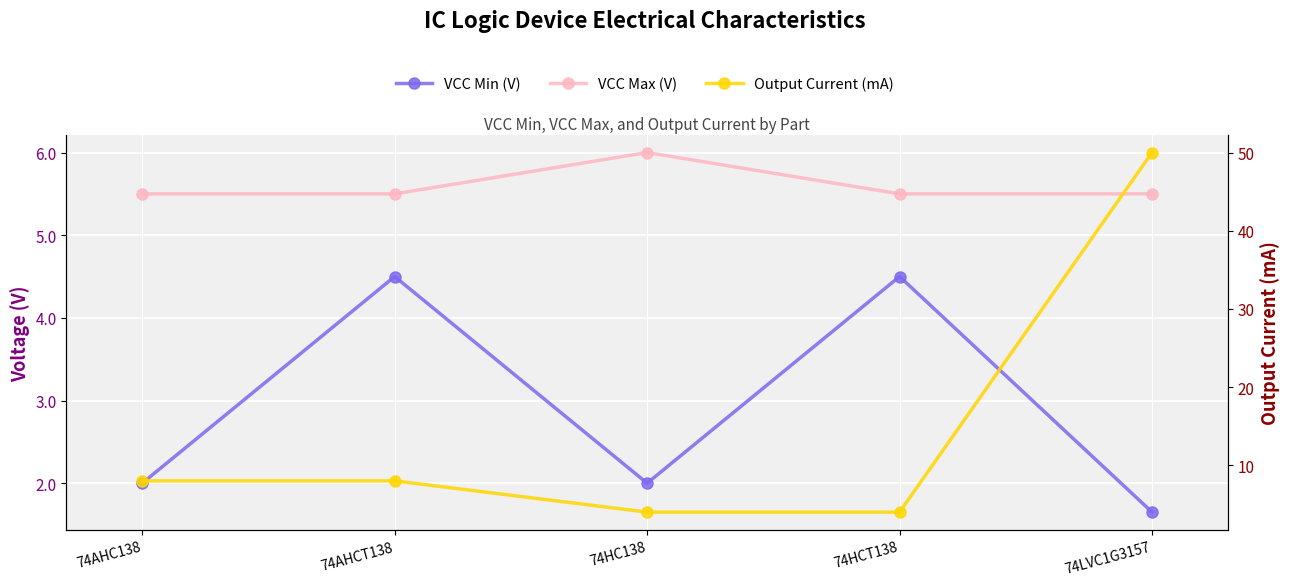

At 74HCT138, list the series in order from largest to smallest.

VCC Max (V), VCC Min (V), Output Current (mA)